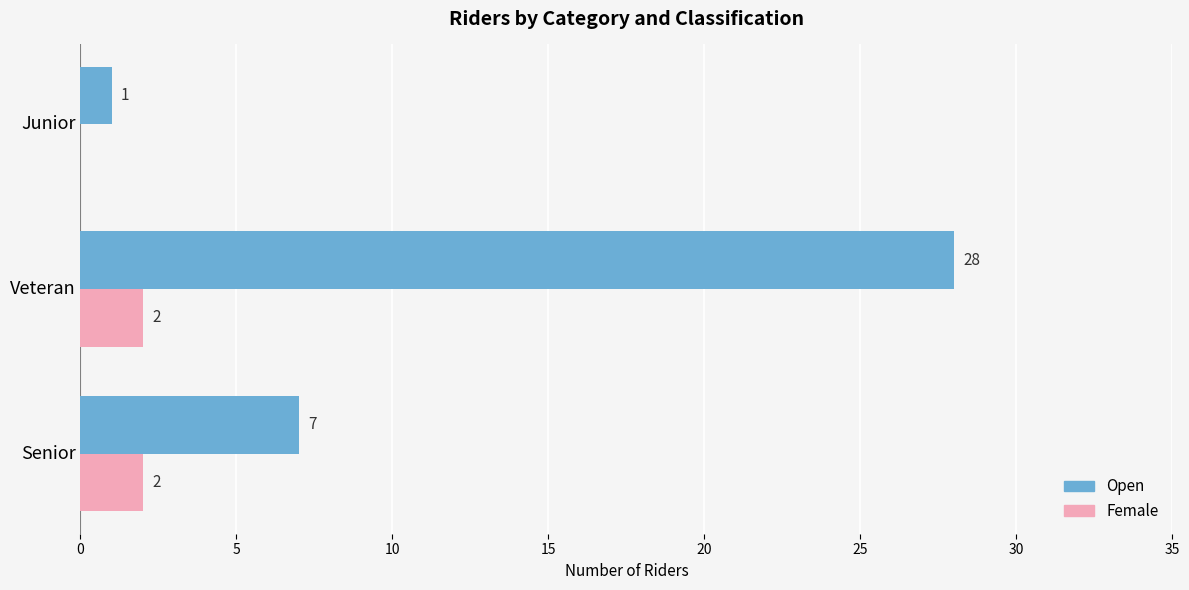

What is the highest value of the Female series?

2